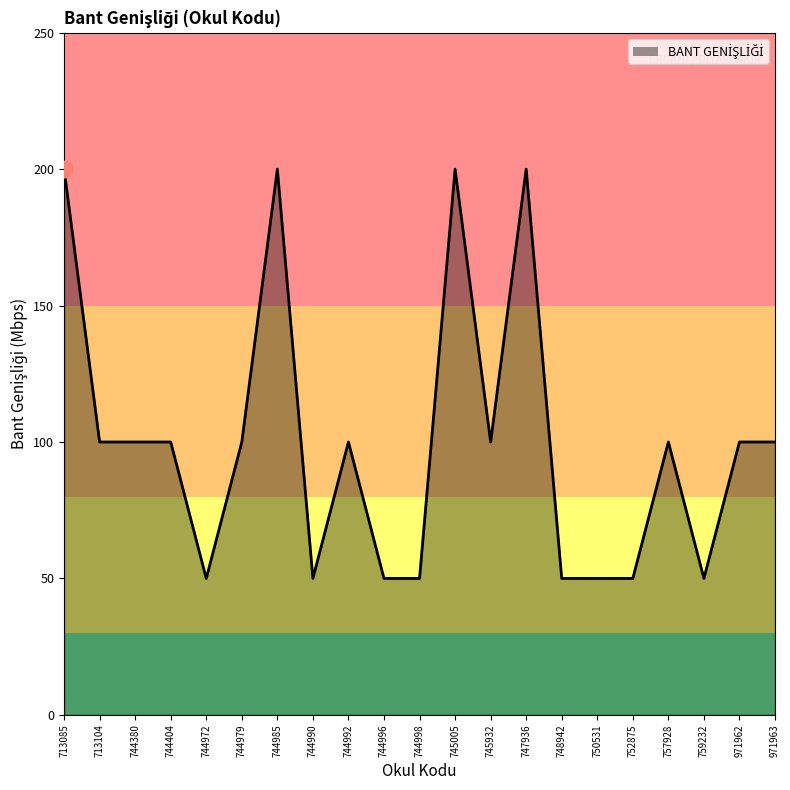

What is the difference between the maximum and minimum values?

150